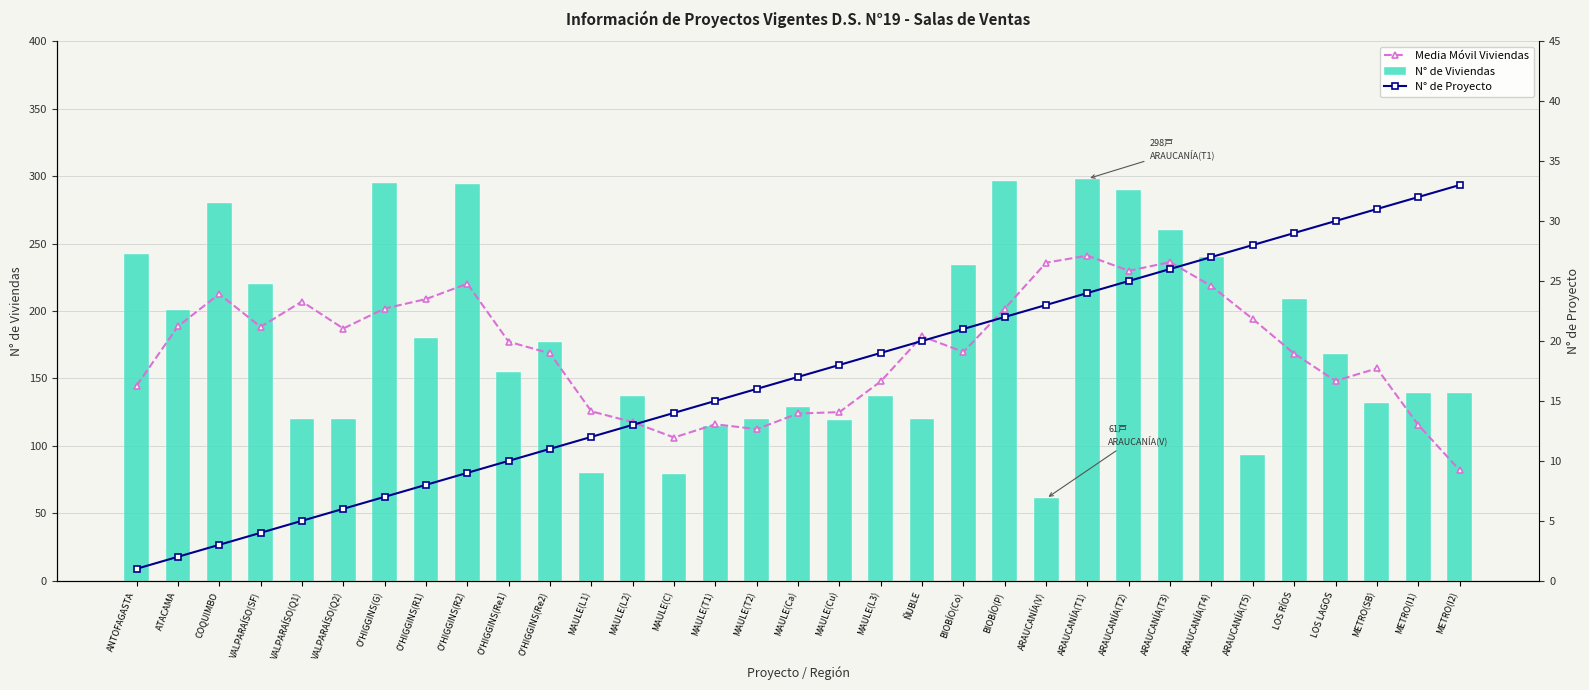

The value of Media Móvil Viviendas at O'HIGGINS(R2) is 332.0. True or false?

False